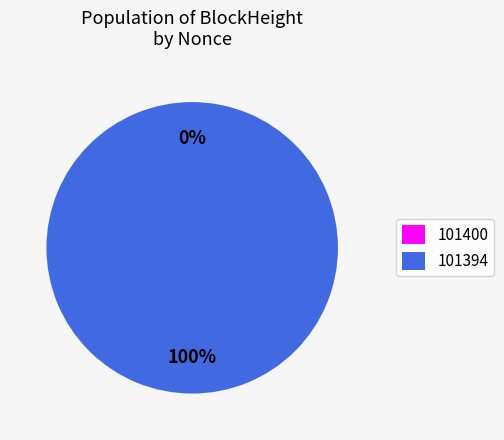

The 101400 slice represents 1% of the pie. True or false?

False